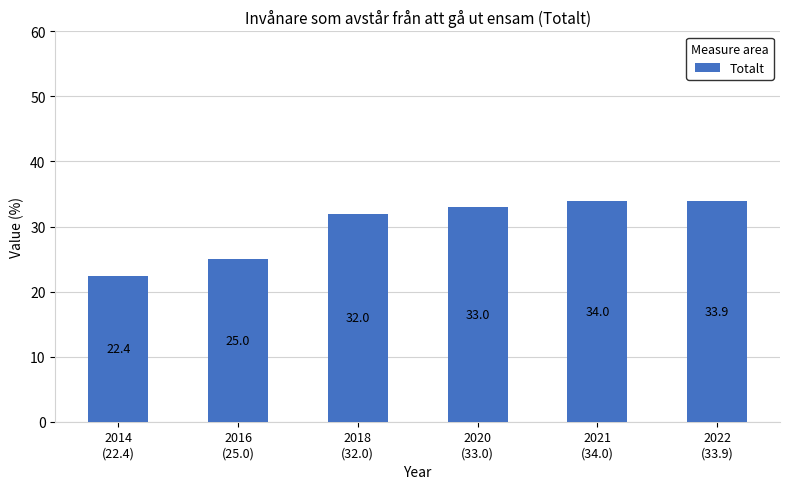

What is the difference between the values at 2022
(33.9) and 2020
(33.0)?

0.9